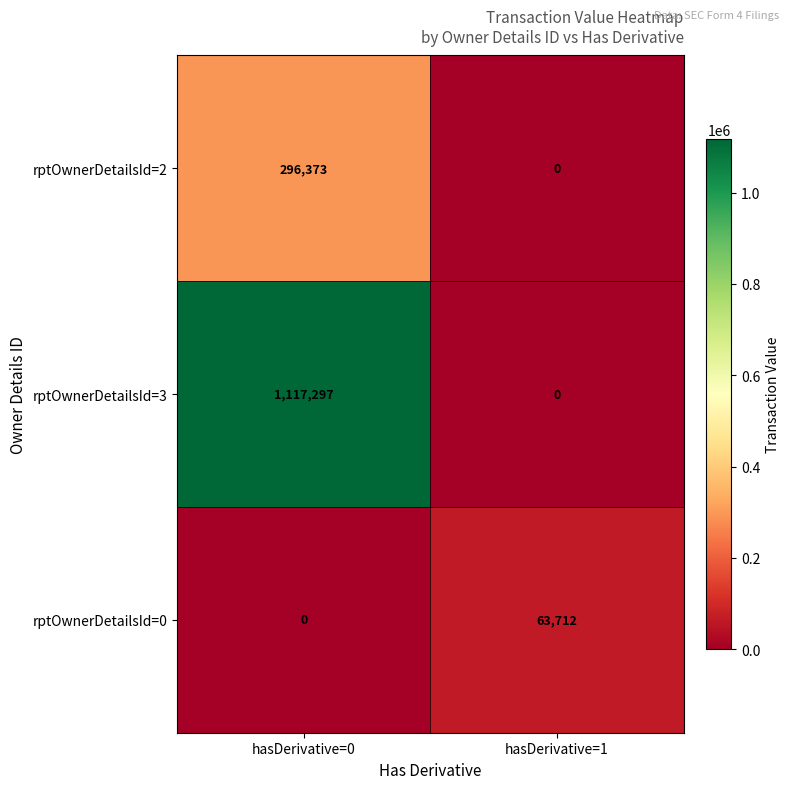

Which series changed the most between hasDerivative=0 and hasDerivative=1?

rptOwnerDetailsId=3